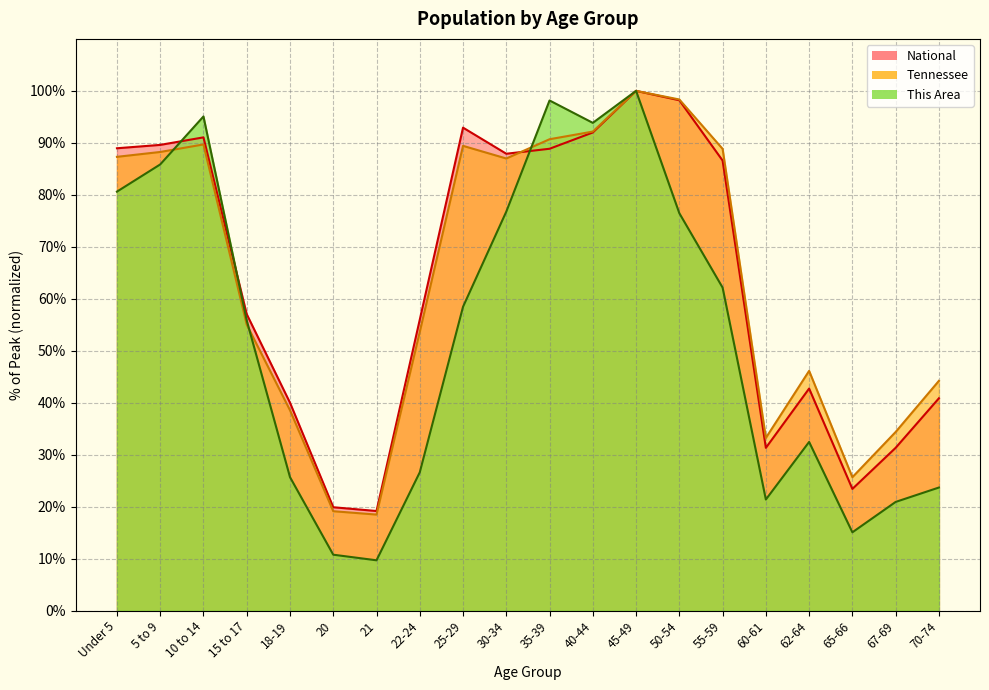

True or false: National has a value of 42.7 at 62-64.

True